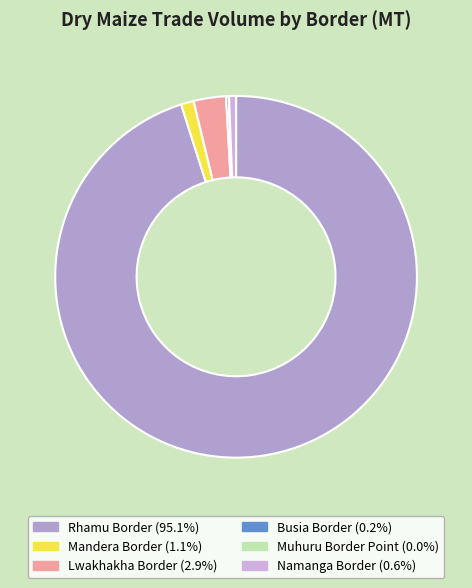

Do Busia Border and Muhuru Border Point together represent more than half of the pie?

No